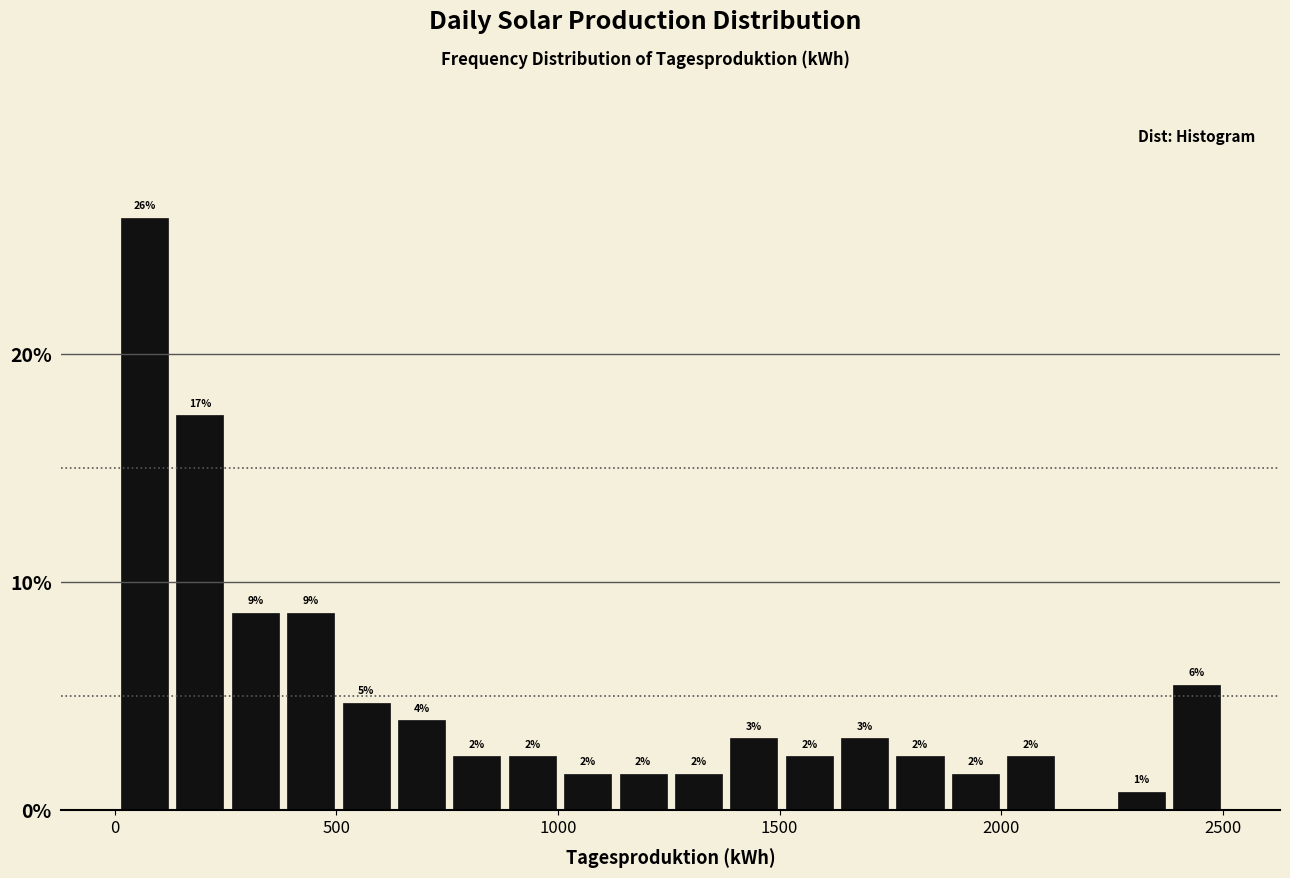

Read against the x-axis, roughly where is the centre of the tallest bar?

50